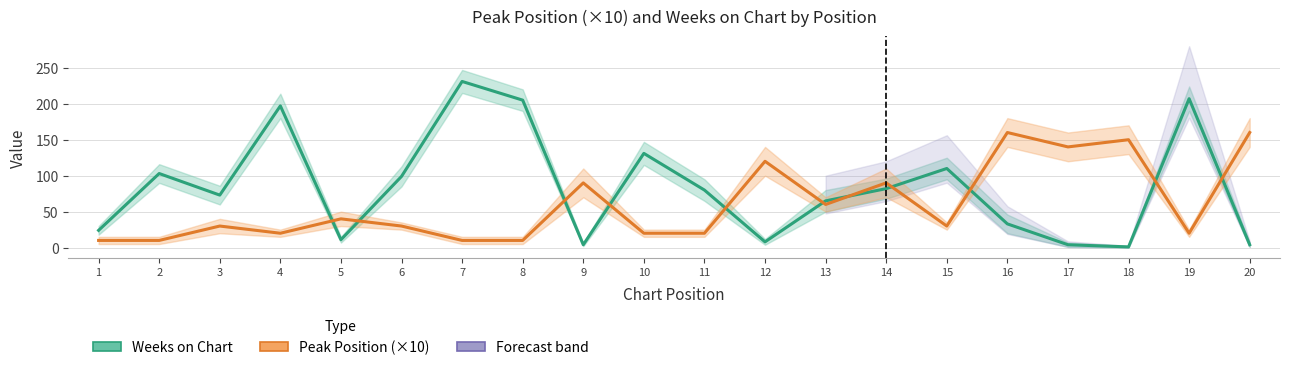

At which label is Weeks on Chart closest to 116?

15